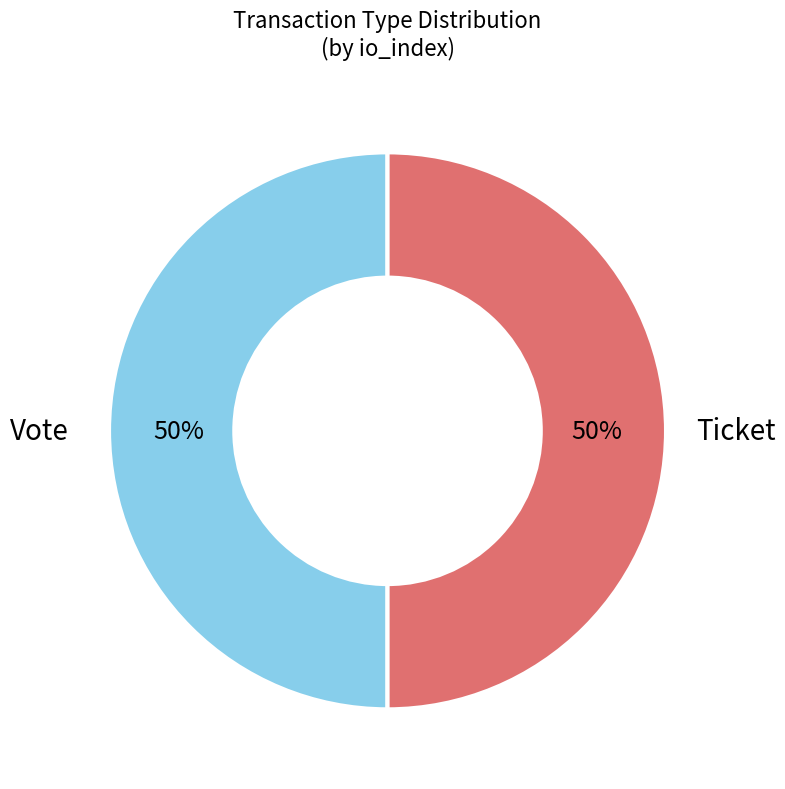

How many slices are in this pie chart?

2